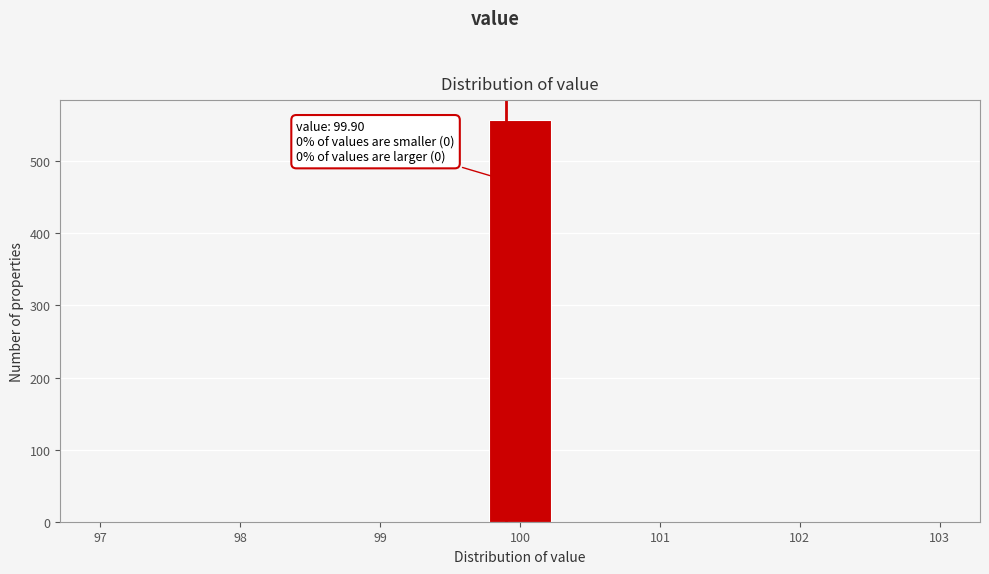

Over which range of the x-axis is the bar tallest?

99.8 to 100.2